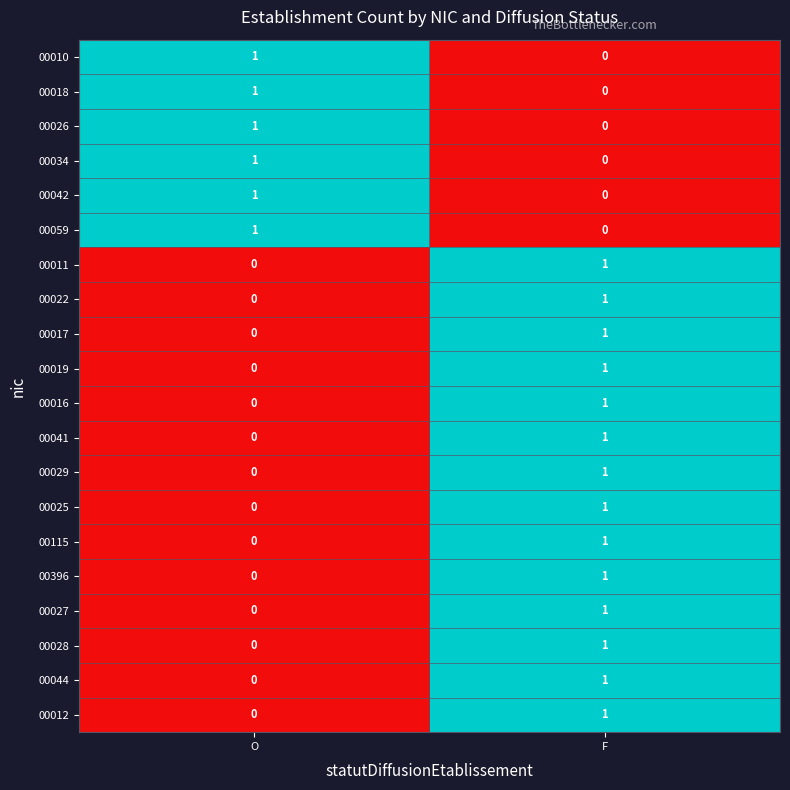

Is it true that 00034 equals 1 at O?

True